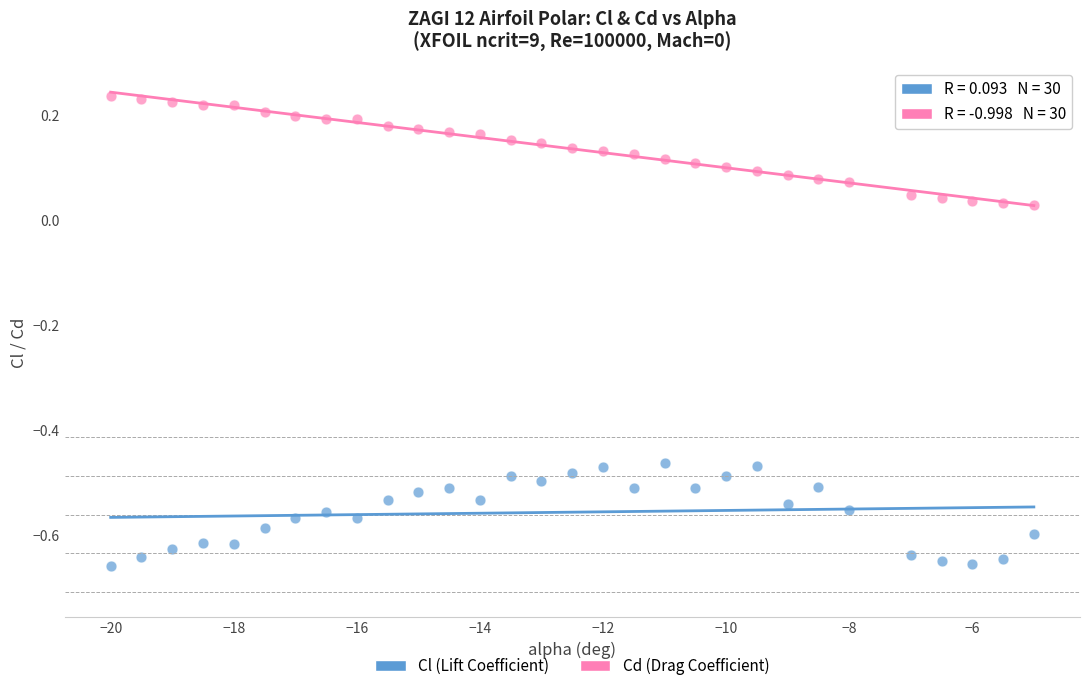

Which series contains the lowest Y value?

Cl (Lift Coefficient)